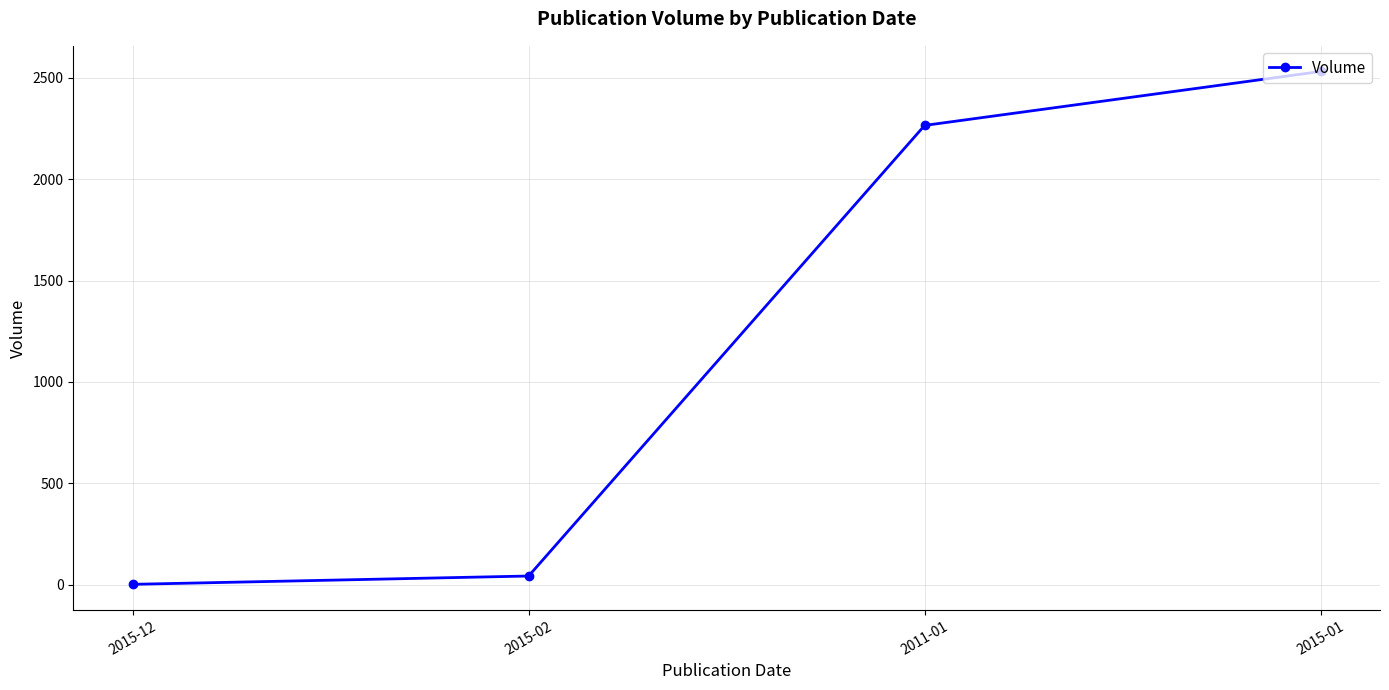

Reading left to right, list all the values displayed in this chart.

2	43	2265	2531